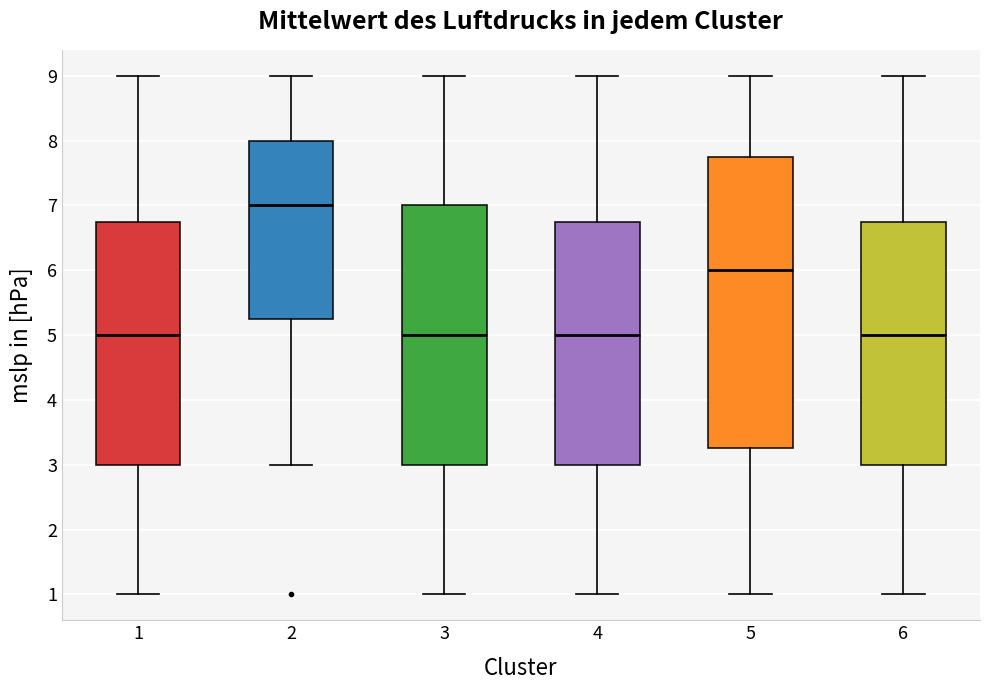

Which box is the tallest, from its lower edge to its upper edge?

5